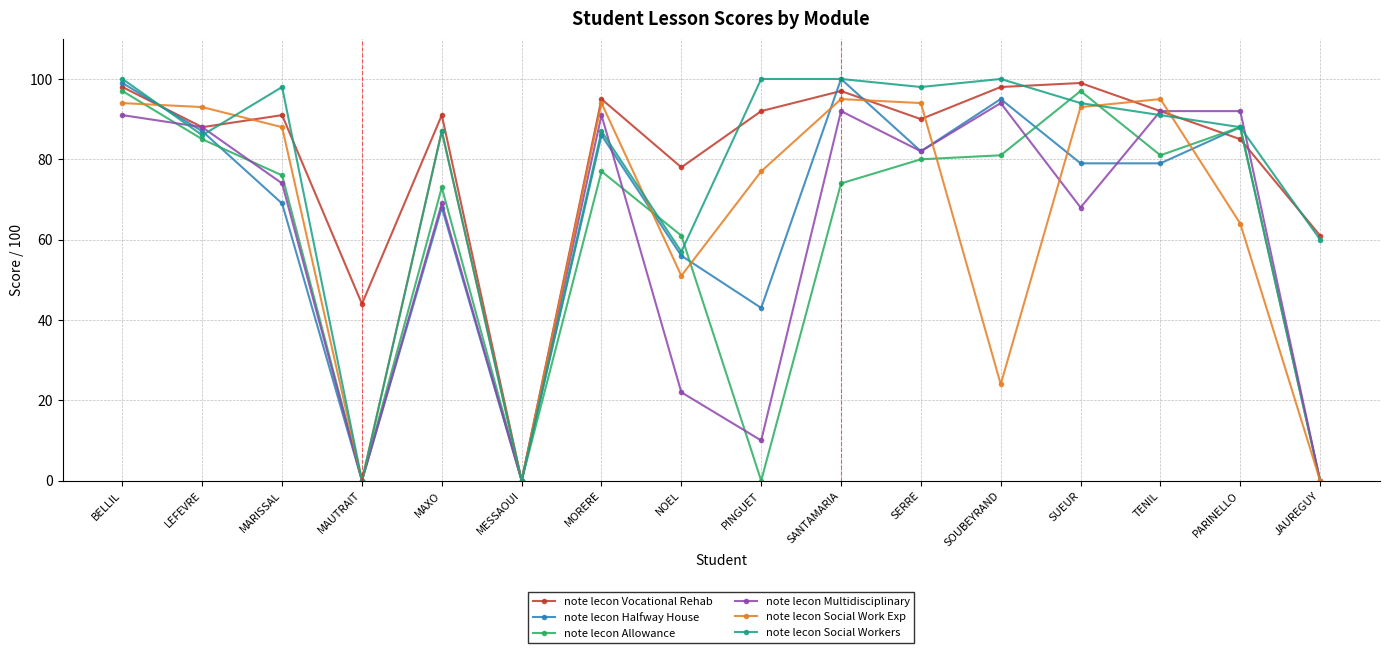

True or false: note lecon Multidisciplinary has more than 2 interior local peaks.

True